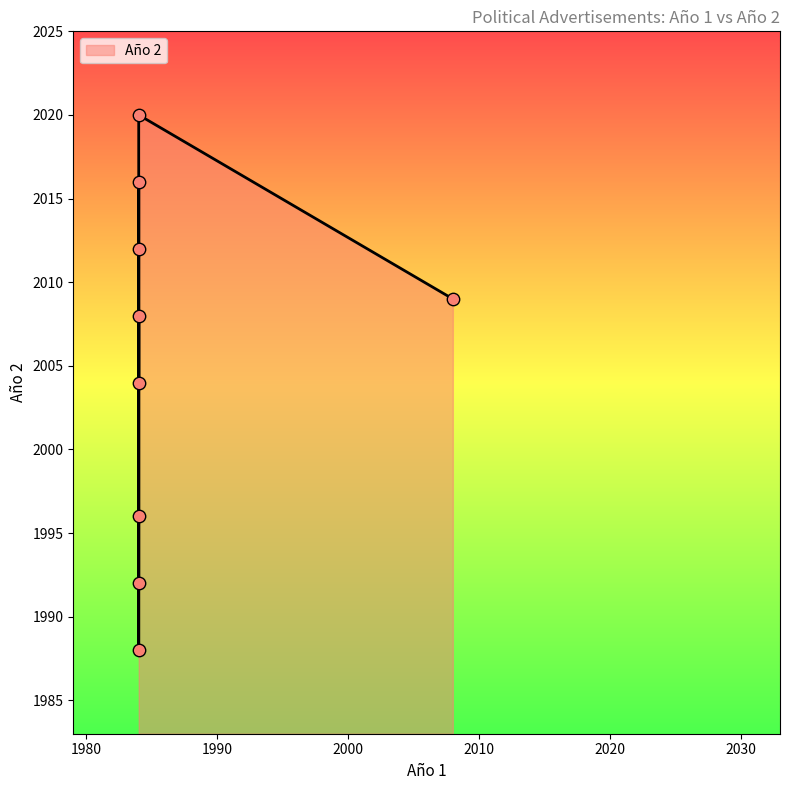

Which has a higher value, 2008 or 1984?

2008